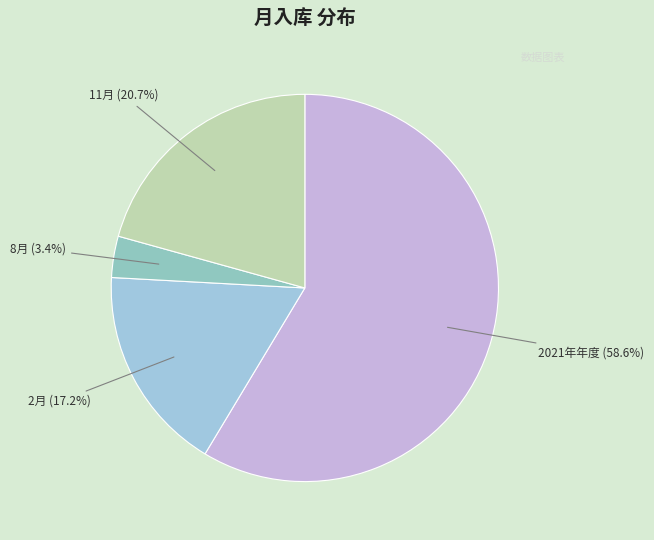

How many slices are in this pie chart?

4